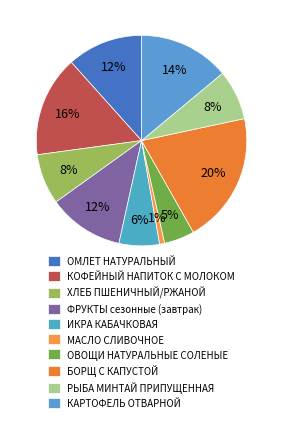

To the nearest percent, what is the combined percentage of МАСЛО СЛИВОЧНОЕ and БОРЩ С КАПУСТОЙ?

21%